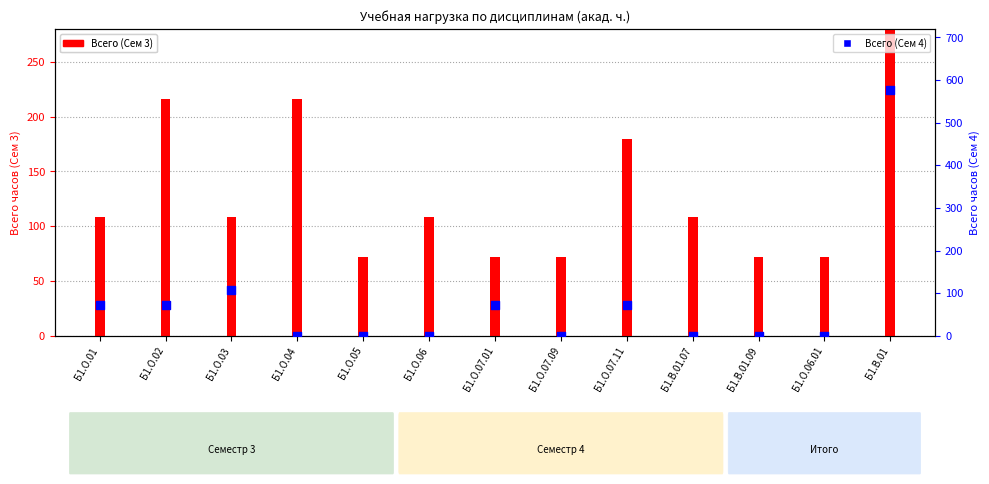

Which series reaches the maximum Y coordinate?

Всего (Сем 3)